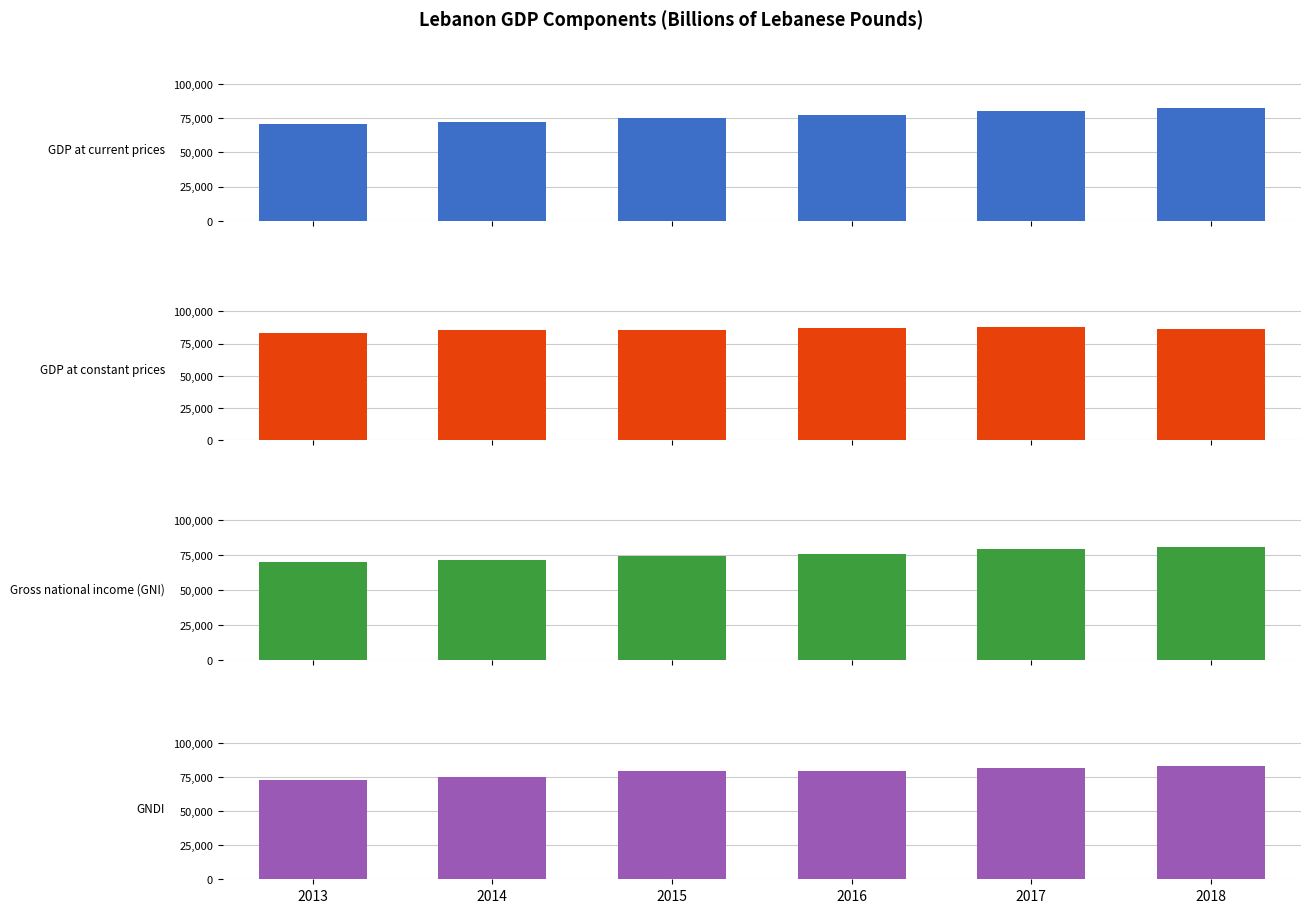

True or false: GNDI has a value of 56279.5 at 2017.

False